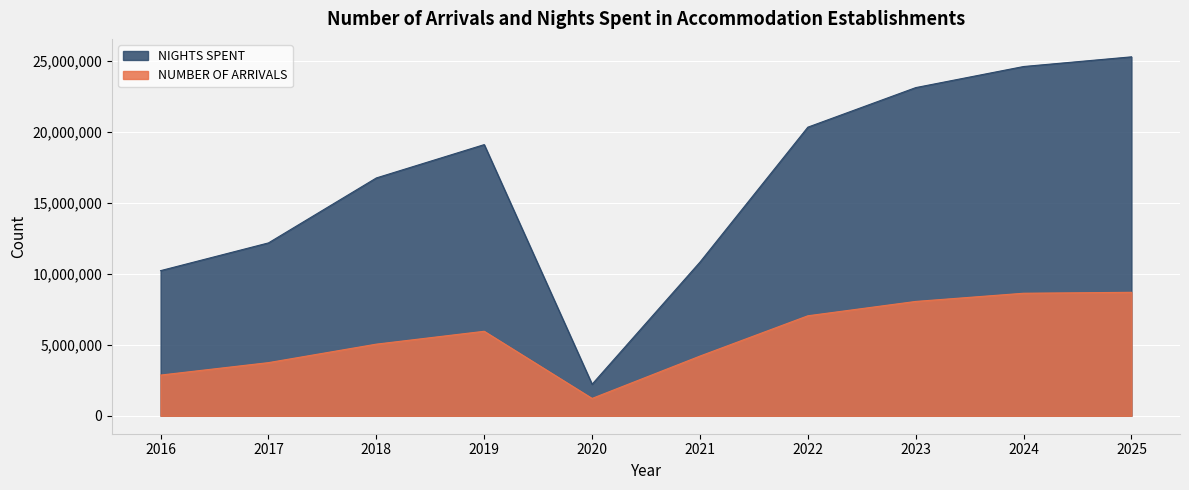

Where is NUMBER OF ARRIVALS nearest to the value 4957425?

2018